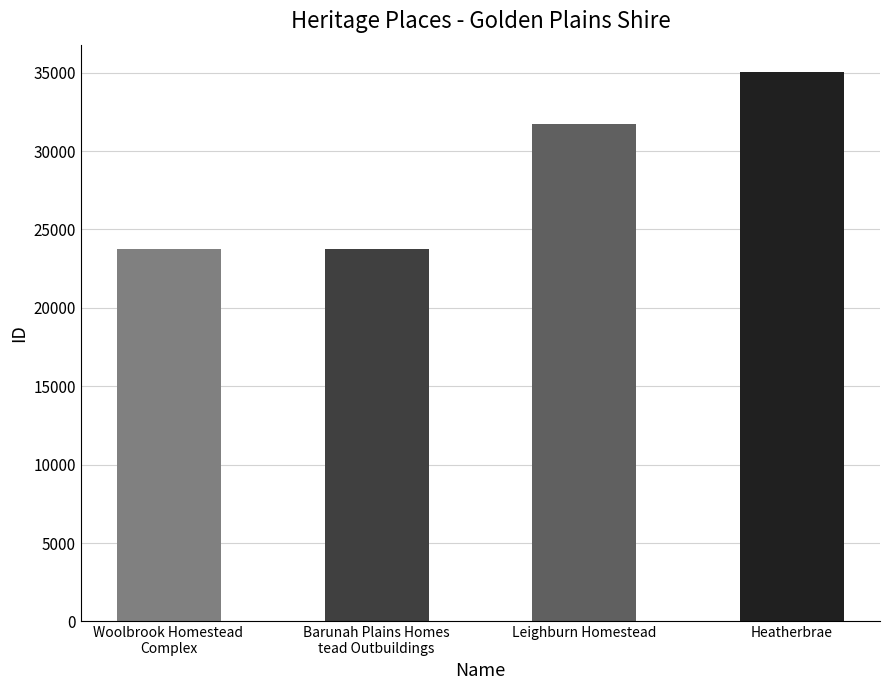

Which category has the highest value across all series?

Heatherbrae